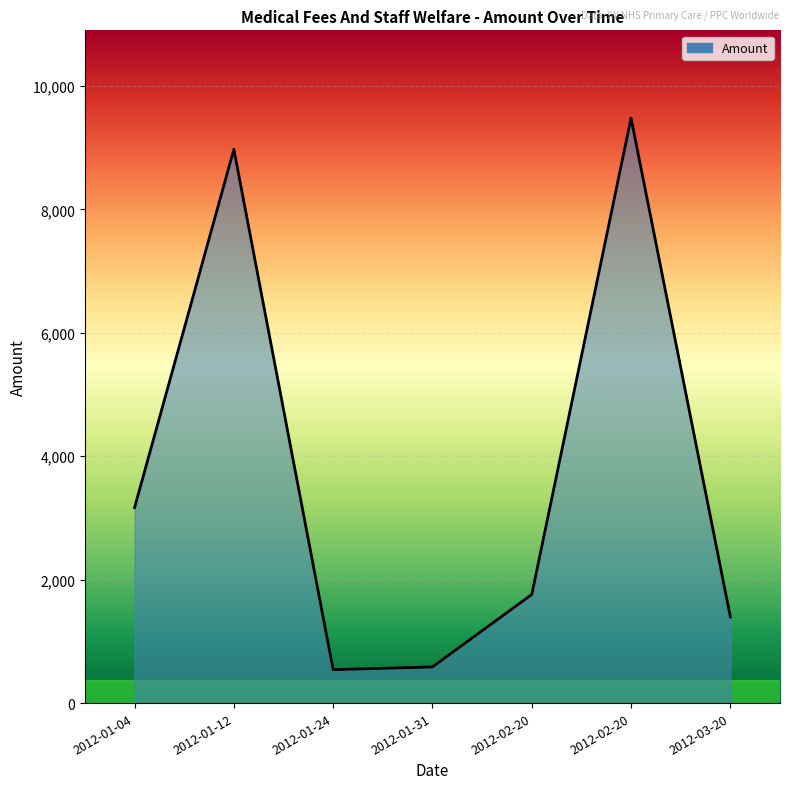

Reading left to right, list all the values displayed in this chart.

3166.8	8971.8	541.9	586.3	1759.3	9477.8	1397.6